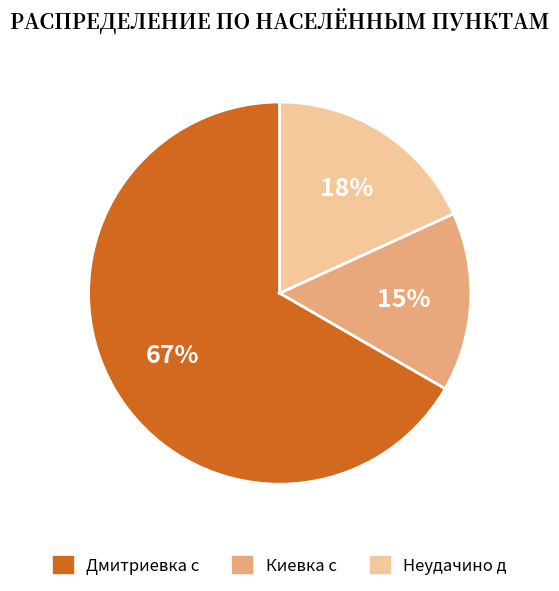

Between Киевка с and Неудачино д, which is larger?

Неудачино д